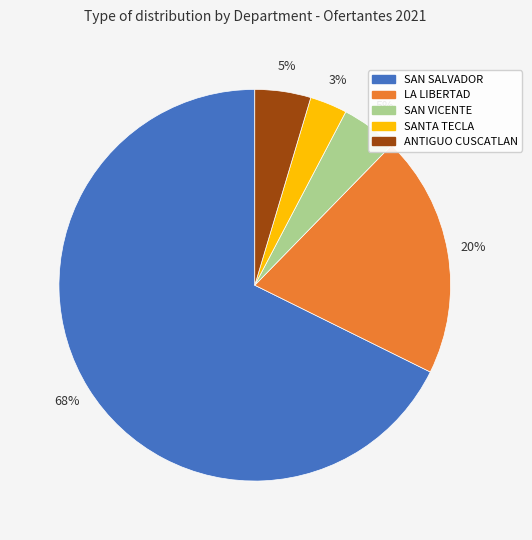

Does any single category account for the majority?

Yes